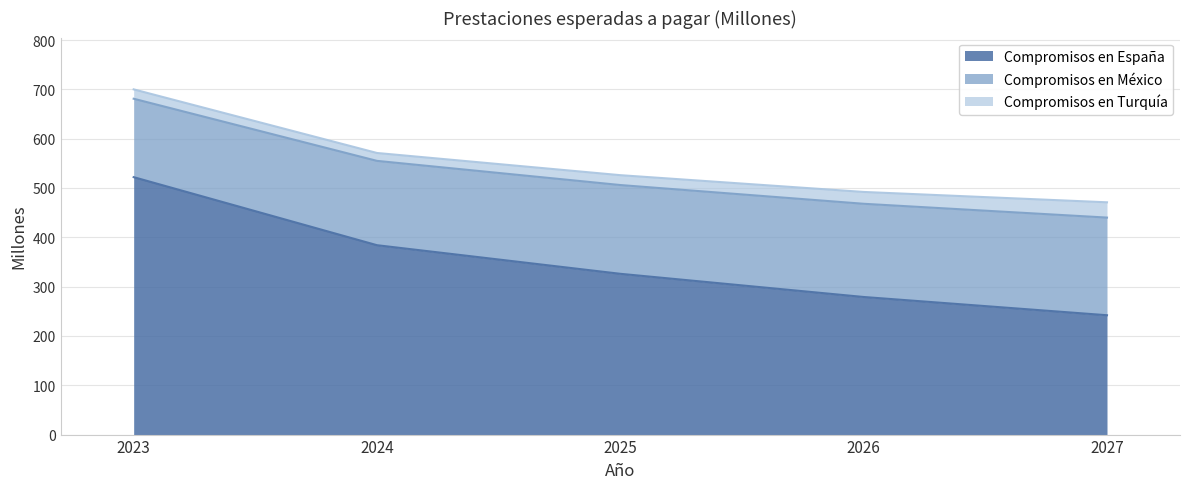

What is the difference between the Compromisos en Turquía values at 2023 and 2025?

1